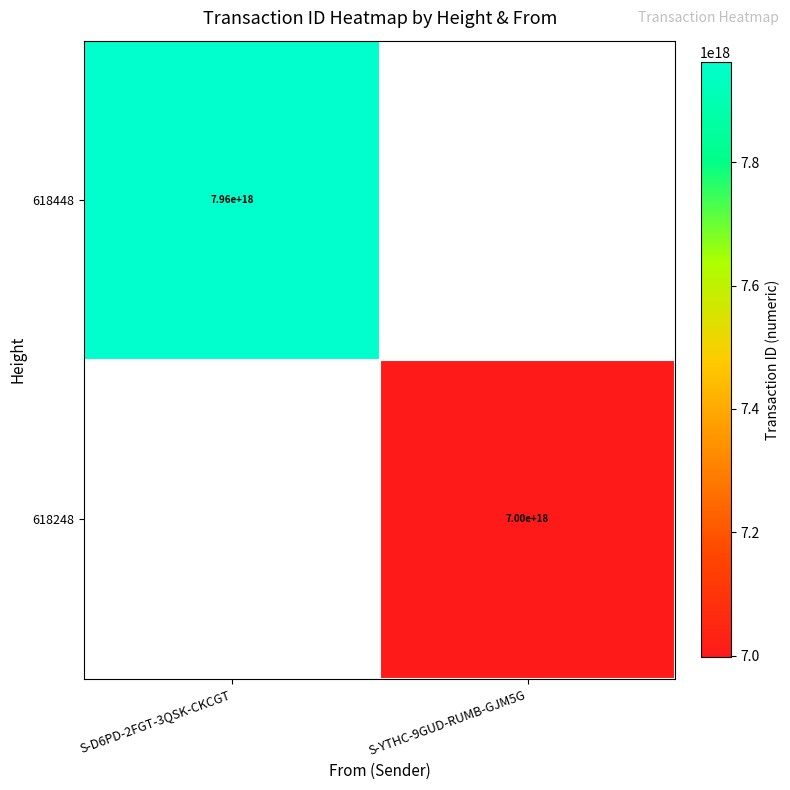

Is the value of 618448 at S-D6PD-2FGT-3QSK-CKCGT greater than the value of 618248 at S-YTHC-9GUD-RUMB-GJM5G?

Yes